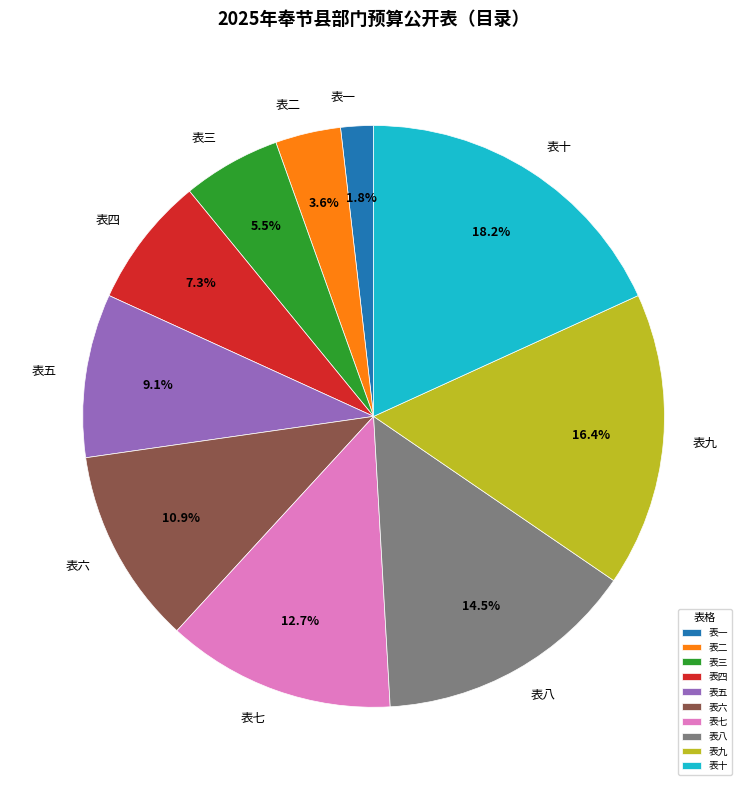

Is there a majority slice in this chart?

No